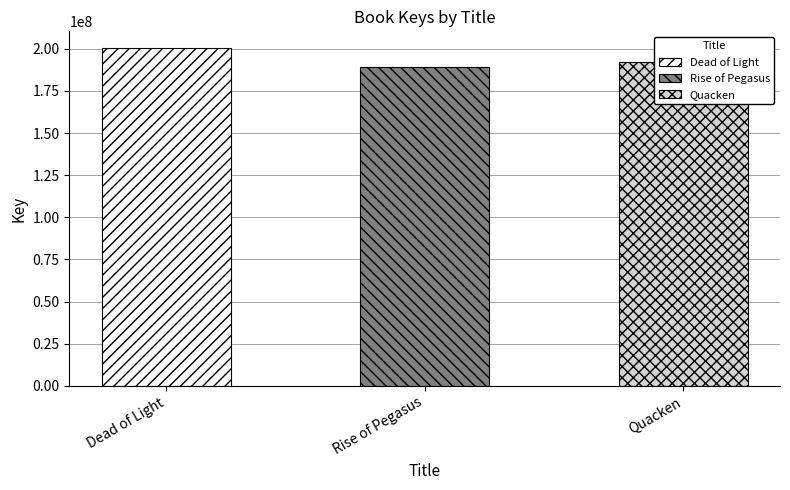

What is the difference between the second highest and minimum values?

3006183